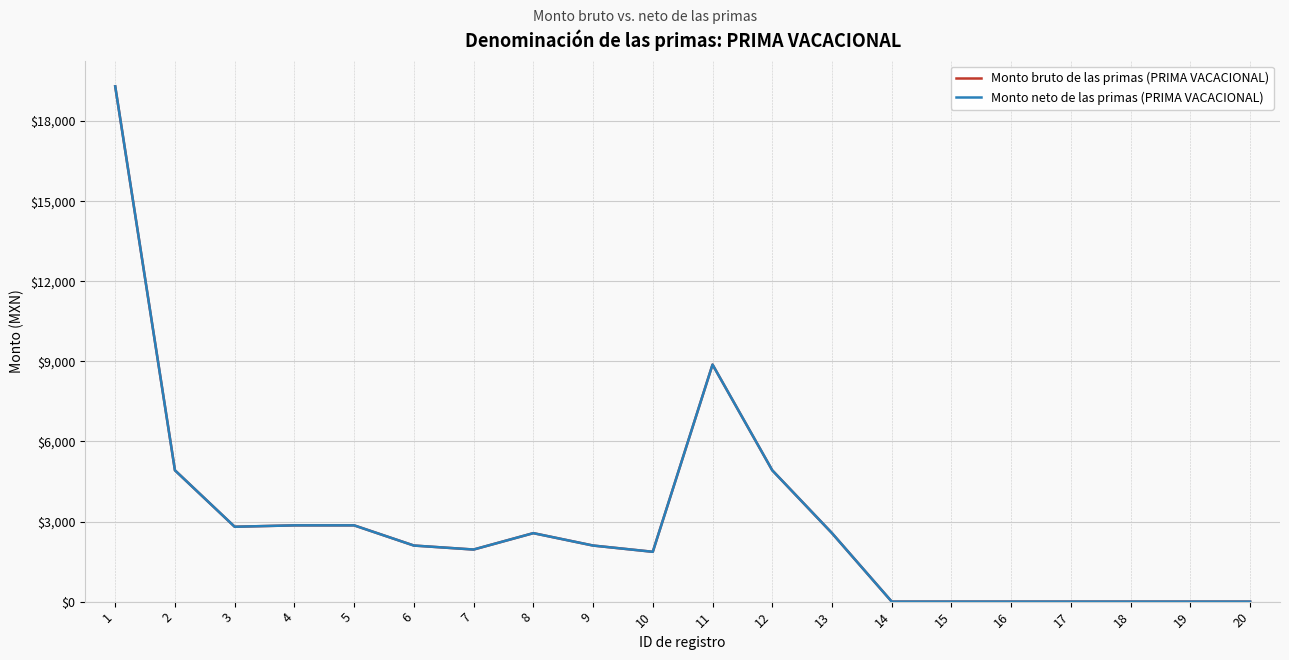

Which series has the largest total across all categories?

Monto bruto de las primas (PRIMA VACACIONAL)